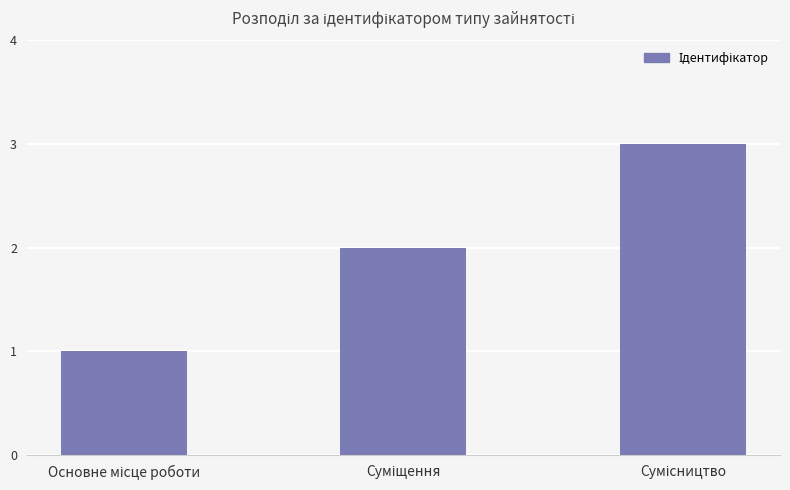

How many categories are shown in the chart?

3